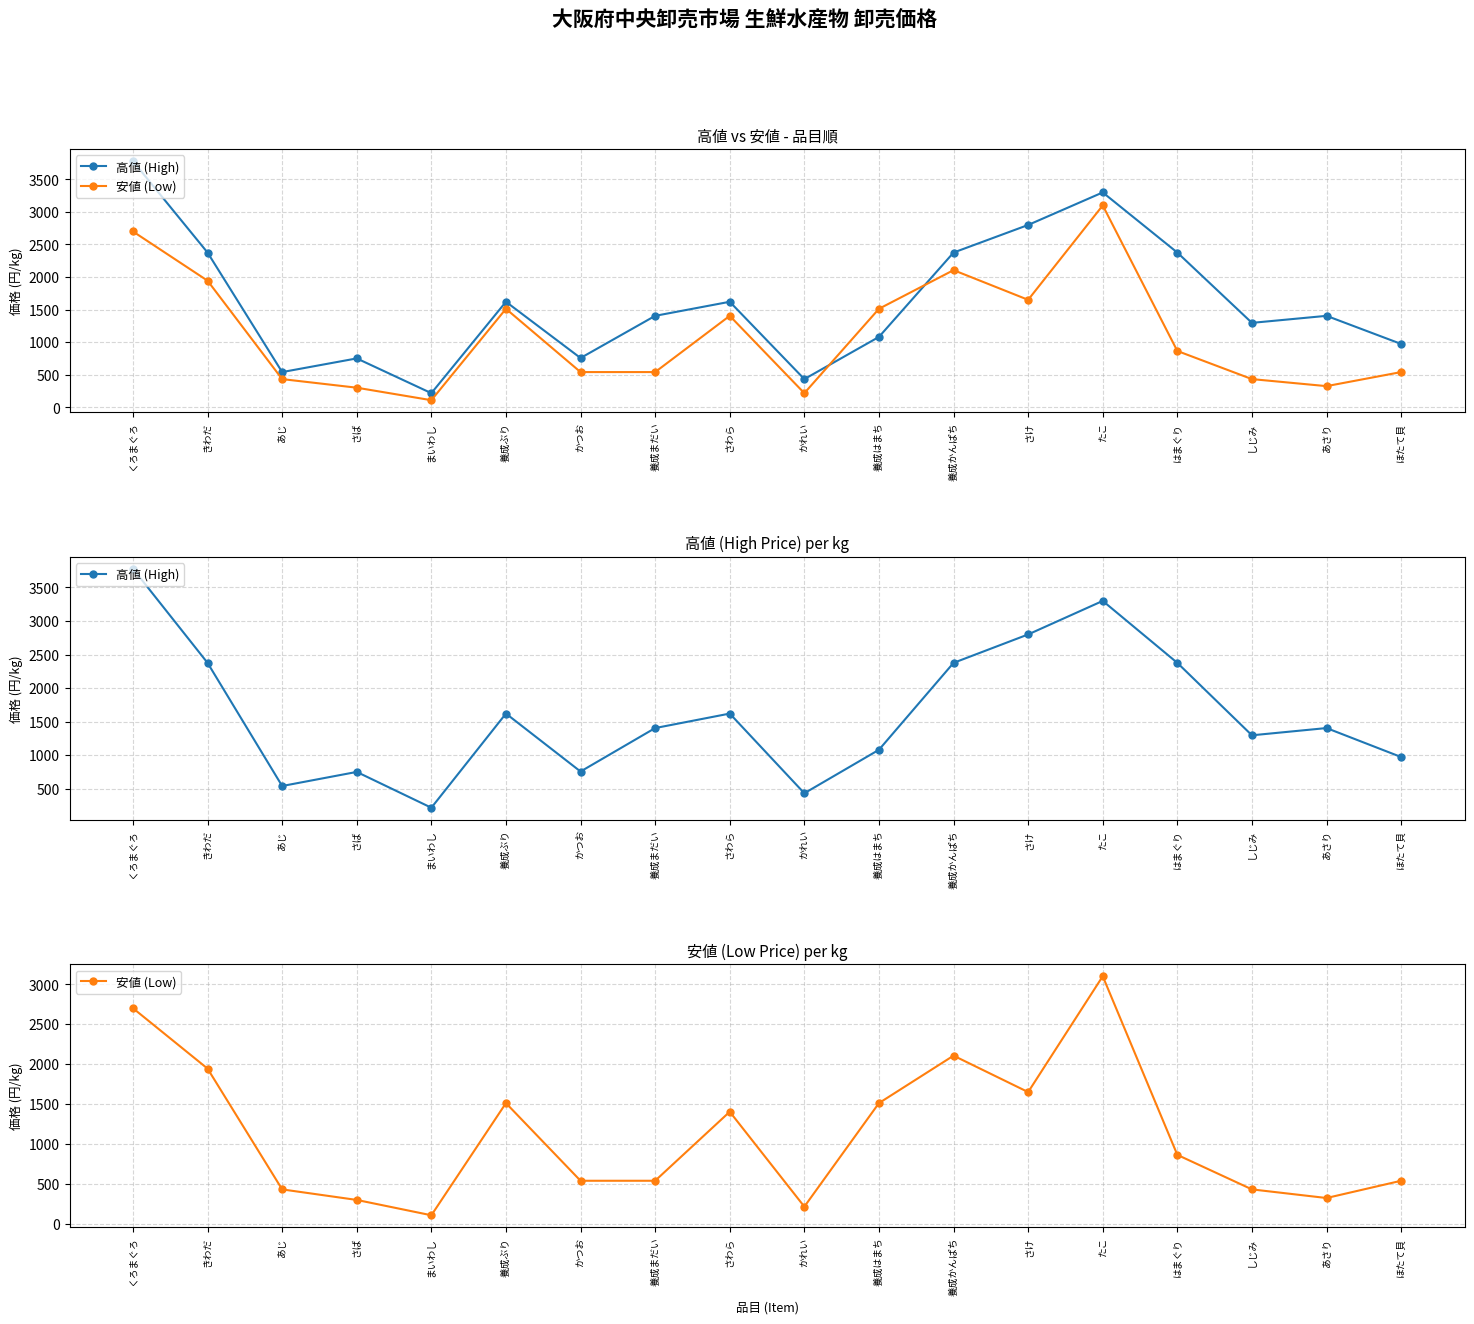

What is the minimum value shown in the chart?

108